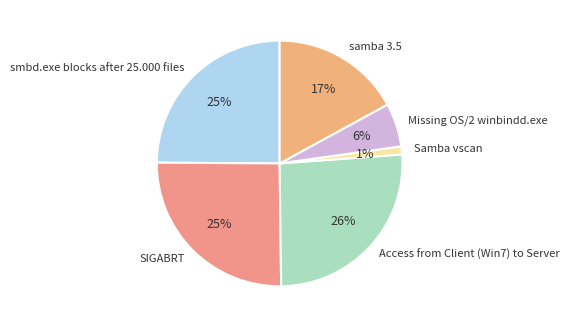

Is the sum of Missing OS/2 winbindd.exe and Access from Client (Win7) to Server greater than half?

No